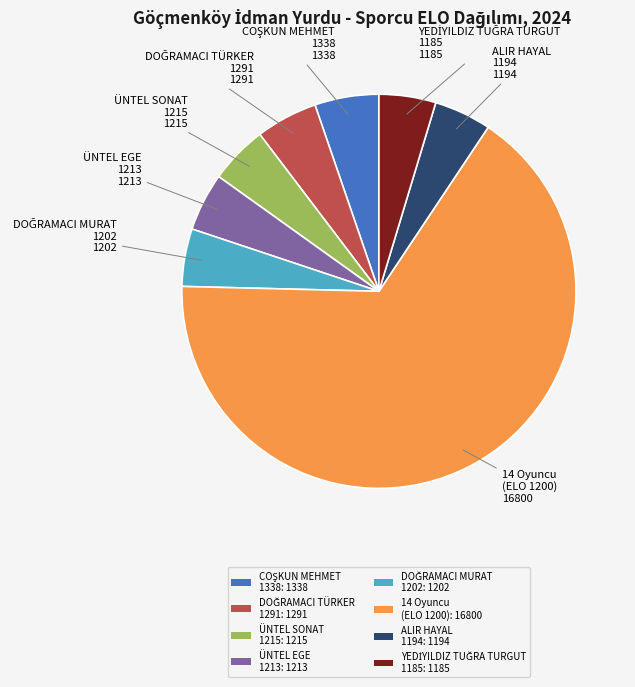

Which slice is the largest?

14 Oyuncu (ELO 1200): 16800